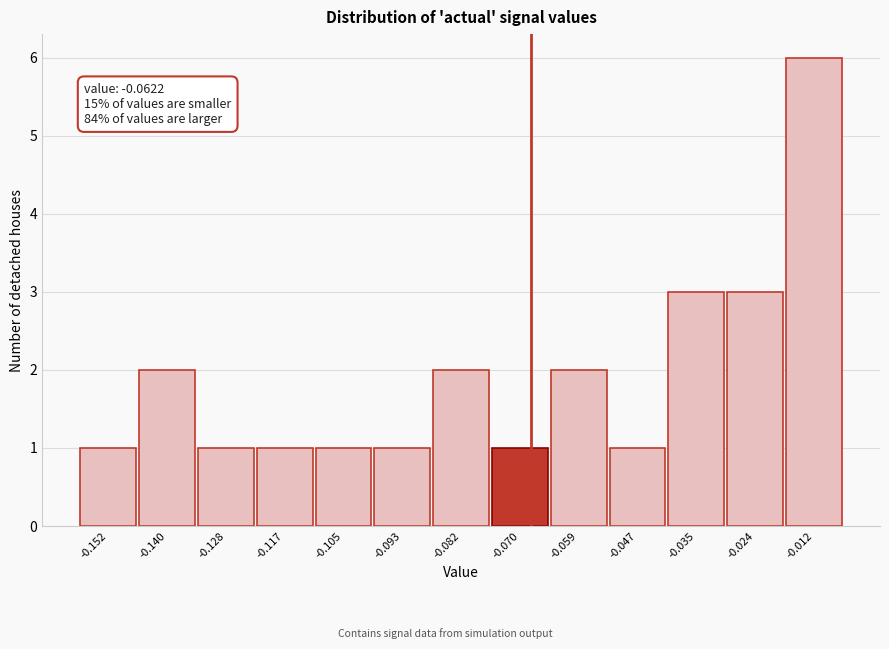

Reading right to left, list all the values displayed in this chart.

-0.012=6	-0.024=3	-0.035=3	-0.047=1	-0.059=2	-0.070=1	-0.082=2	-0.093=1	-0.105=1	-0.117=1	-0.128=1	-0.140=2	-0.152=1